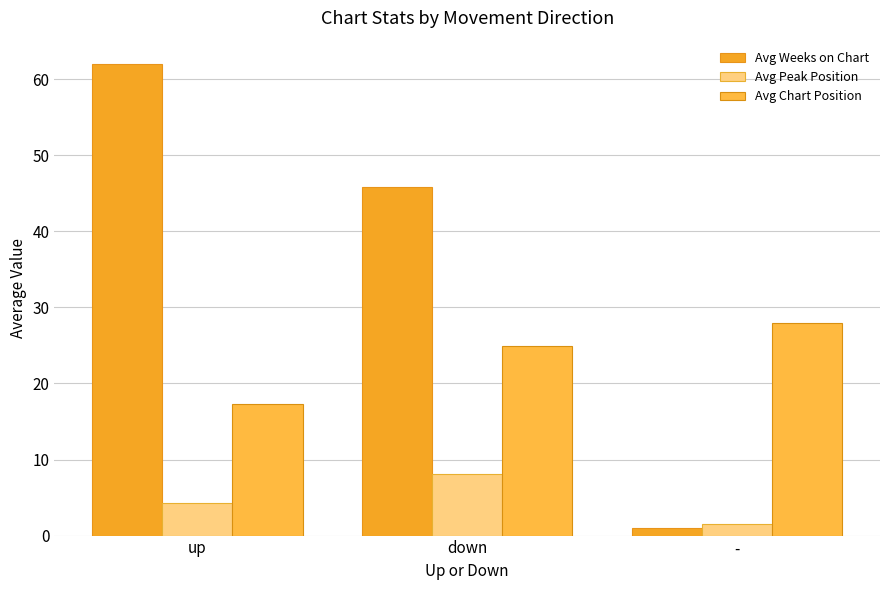

What value does the Avg Chart Position series have at -?

28.0